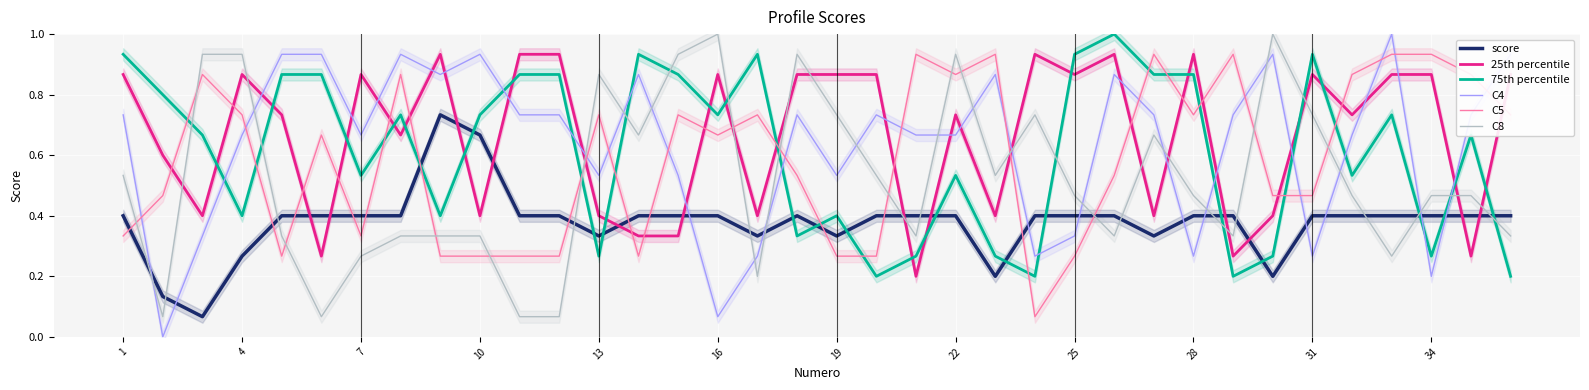

What are all the series names shown in the legend?

score, 25th percentile, 75th percentile, C4, C5, C8